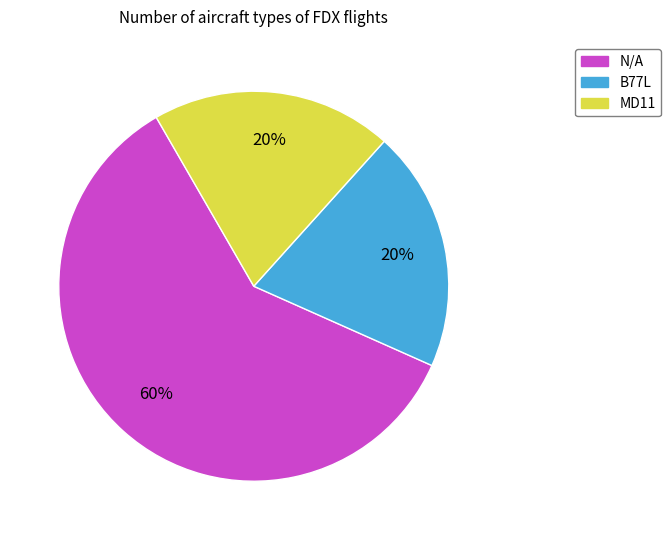

To the nearest percent, what is the combined percentage of N/A and B77L?

80%